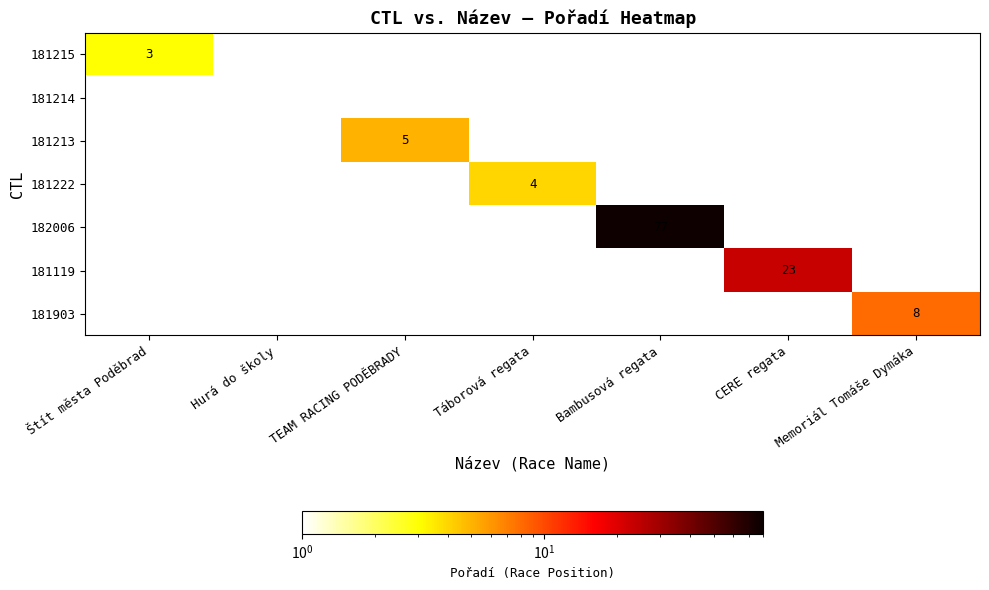

Is the value of 181213 at Táborová regata greater than the value of 181903 at Bambusová regata?

No